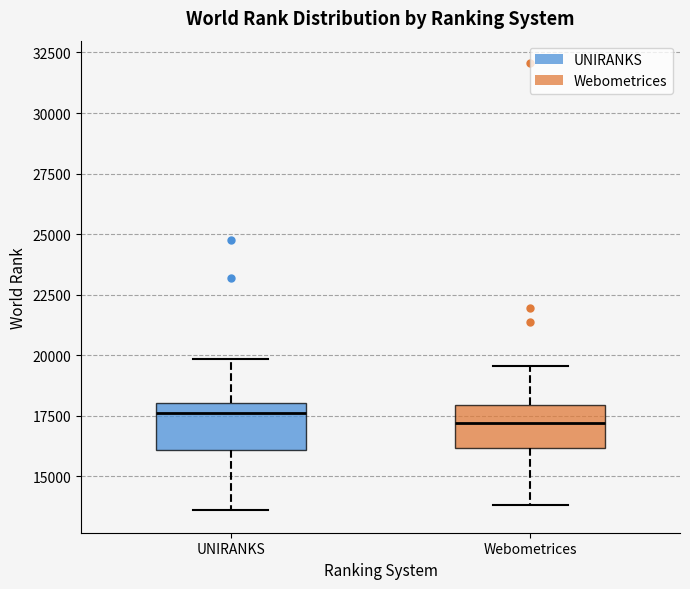

Where does the upper whisker of the box for UNIRANKS end on the y-axis? The values are not printed on the chart, so give them approximately, as read against the axis.

20000